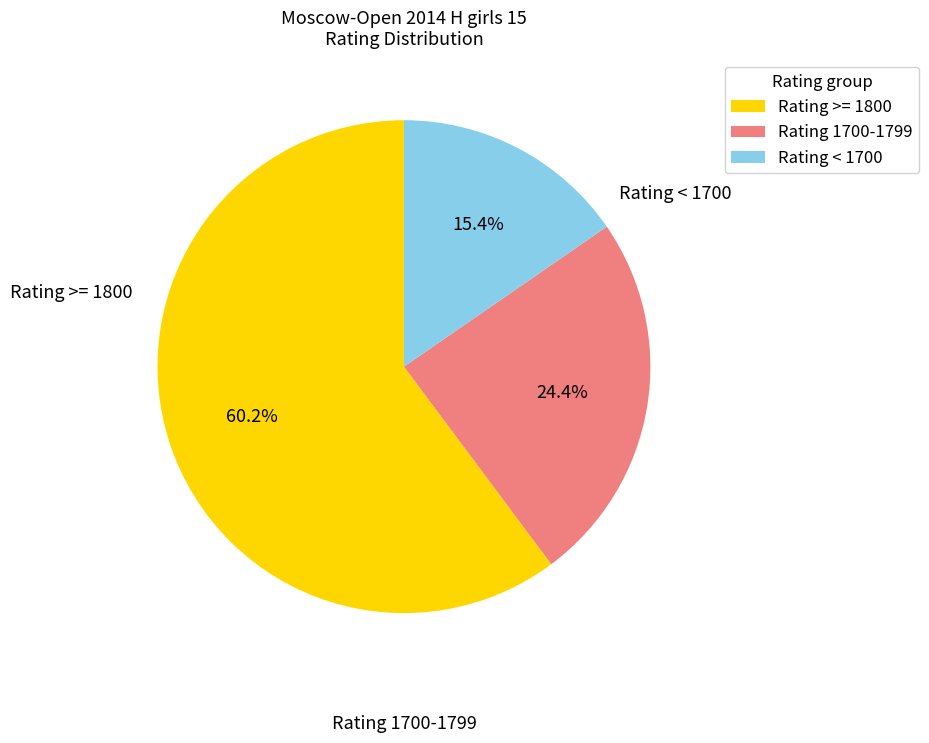

Which slice is the largest?

Rating >= 1800